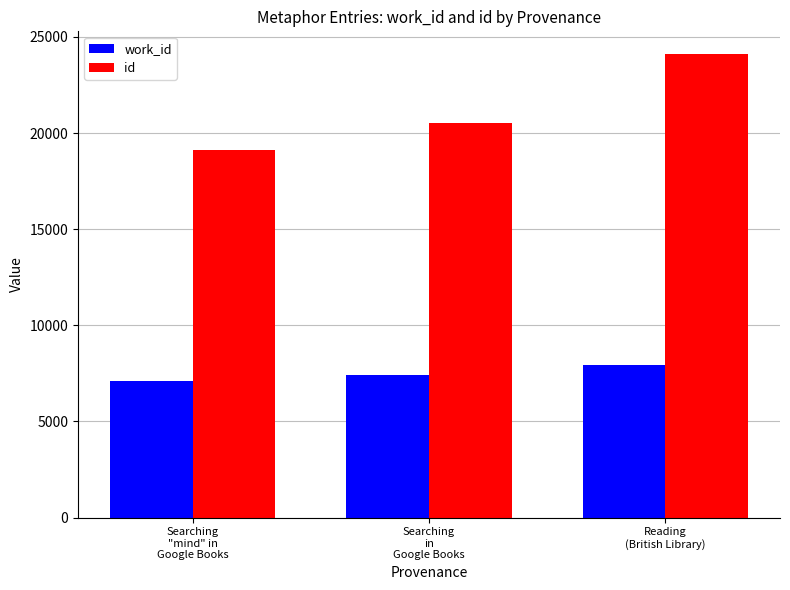

Which series has the largest total across all categories?

id